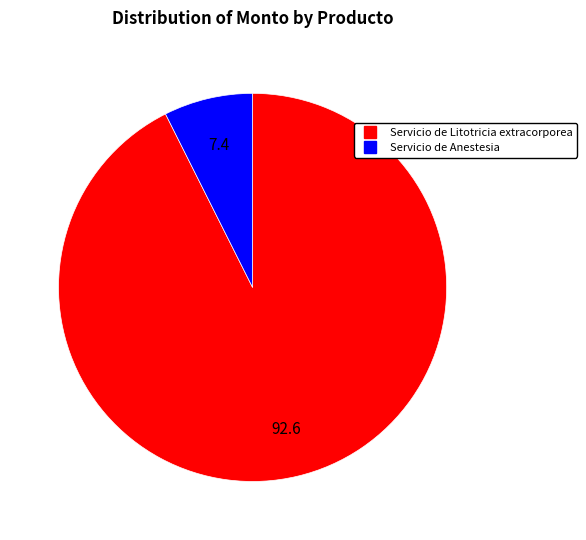

Which has a higher value, Servicio de Litotricia extracorporea or Servicio de Anestesia?

Servicio de Litotricia extracorporea